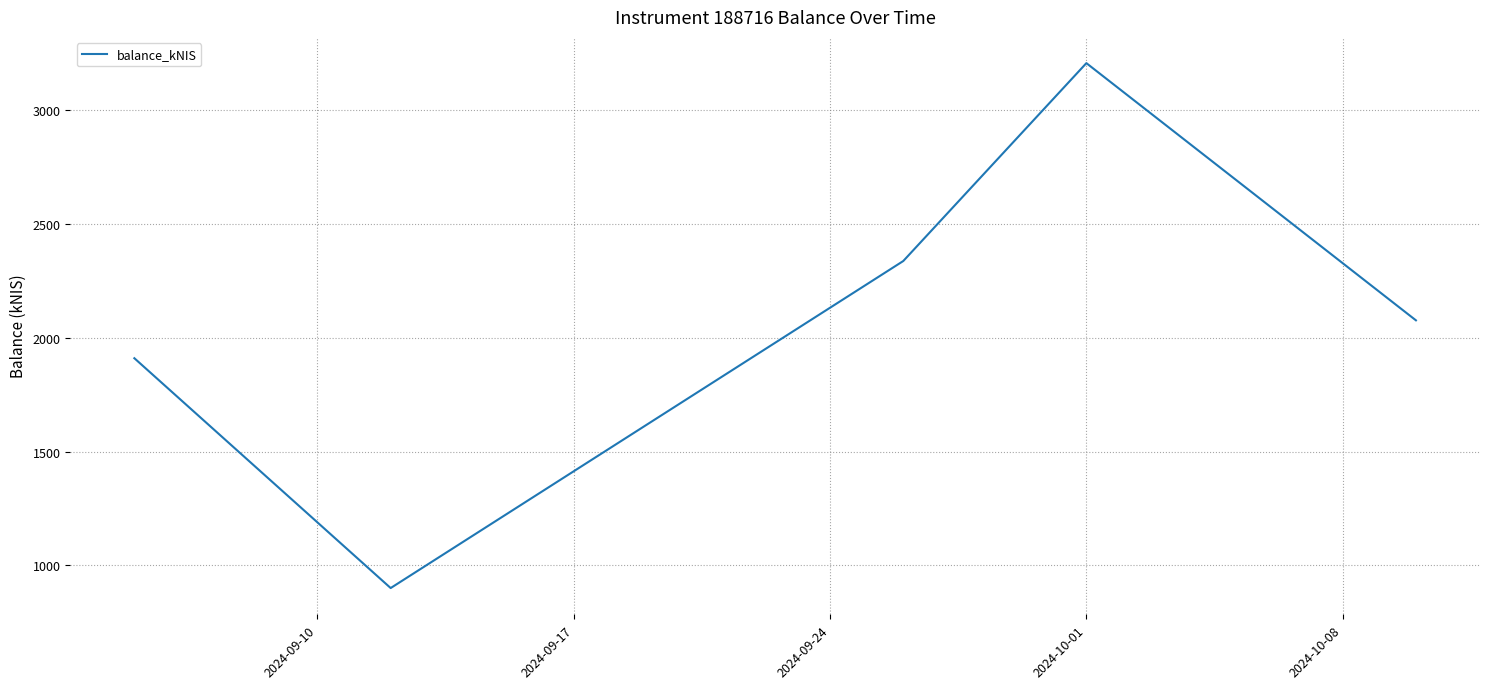

What is the minimum value shown in the chart?

900.8